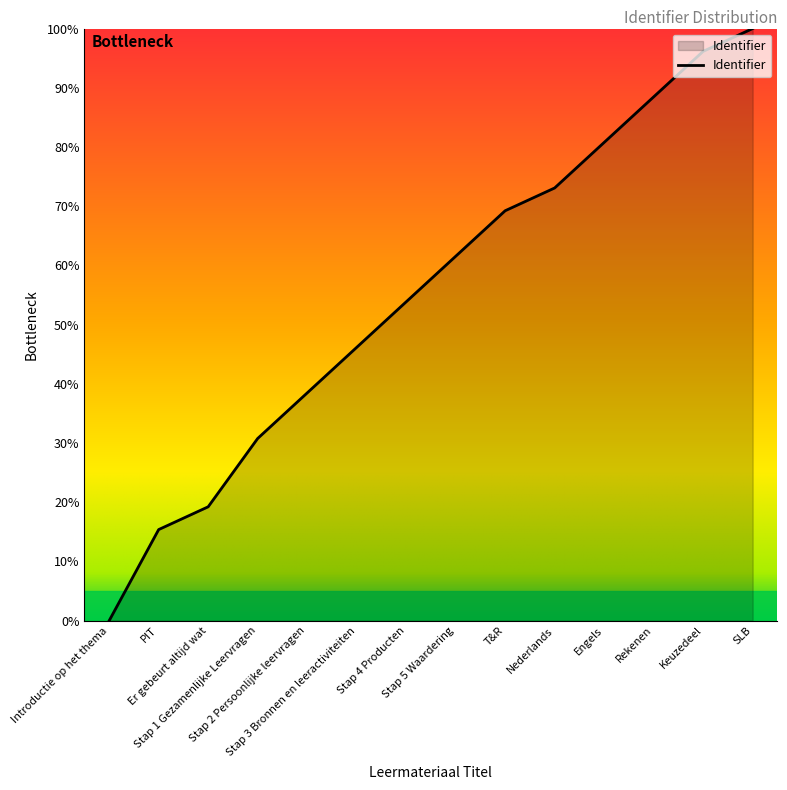

What is the difference between the second highest and second lowest values?

80.8